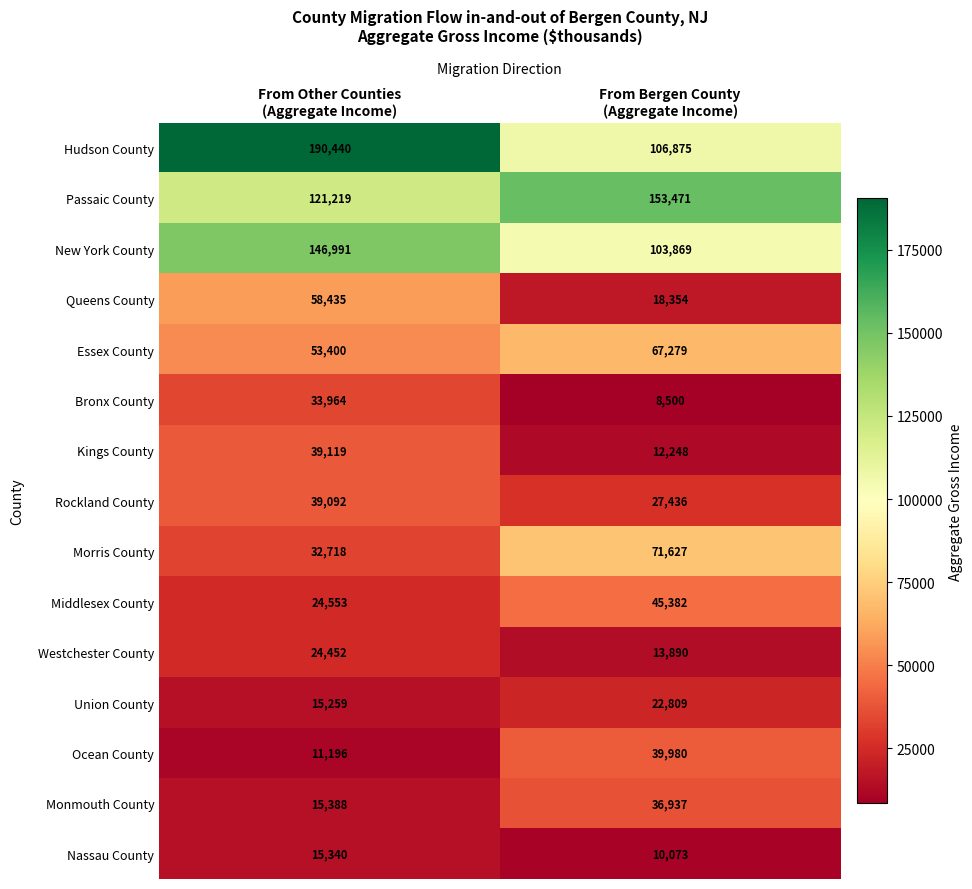

Reading left to right, transcribe all the data shown in this chart.

Hudson County: 190440	106875
Passaic County: 121219	153471
New York County: 146991	103869
Queens County: 58435	18354
Essex County: 53400	67279
Bronx County: 33964	8500
Kings County: 39119	12248
Rockland County: 39092	27436
Morris County: 32718	71627
Middlesex County: 24553	45382
Westchester County: 24452	13890
Union County: 15259	22809
Ocean County: 11196	39980
Monmouth County: 15388	36937
Nassau County: 15340	10073